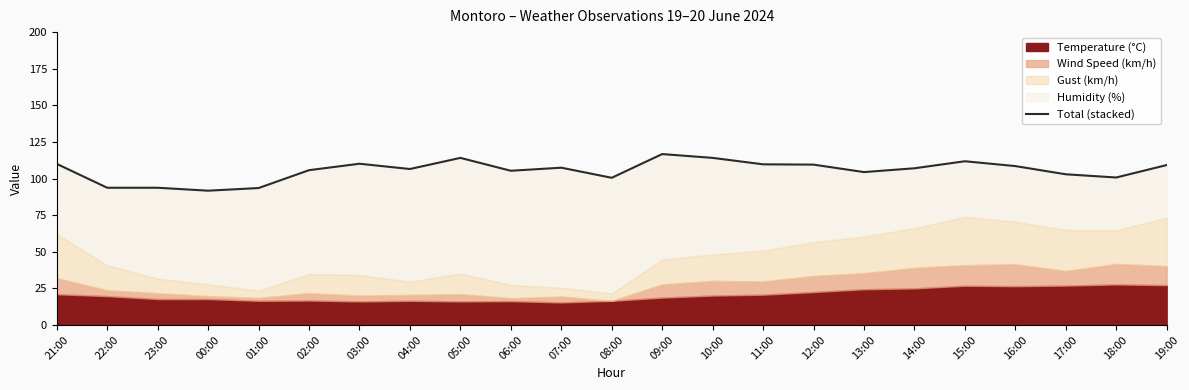

What is the smallest value displayed?

91.7